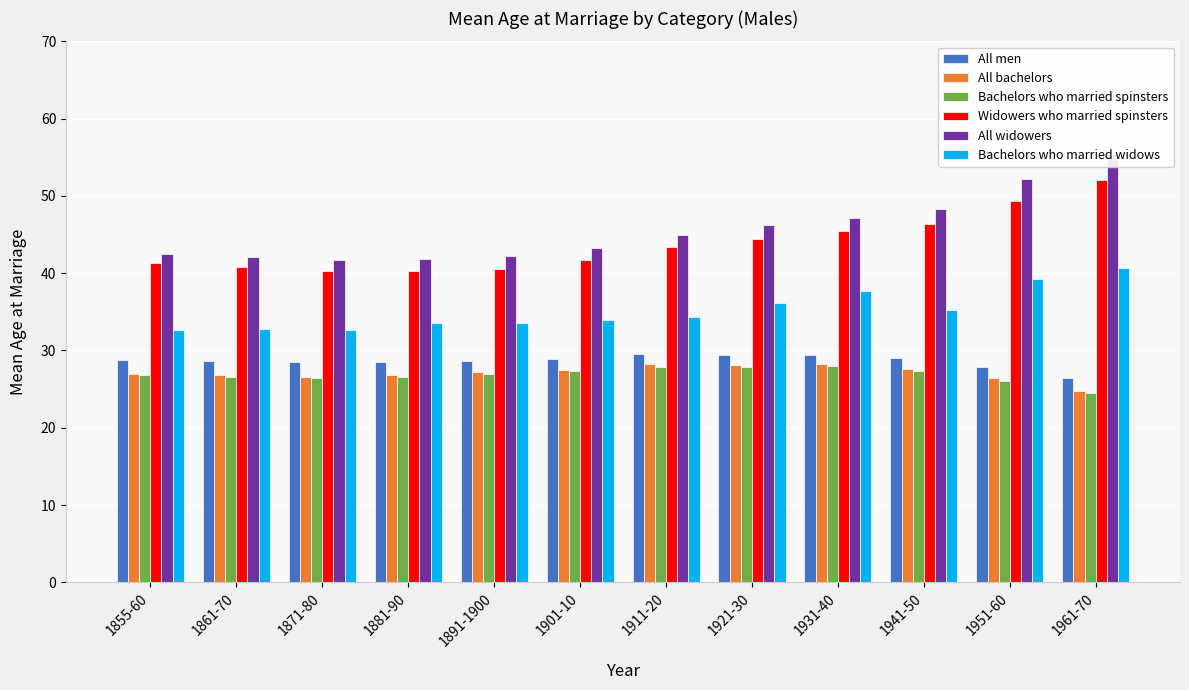

At which category is the sum across all series the highest?

1961-70